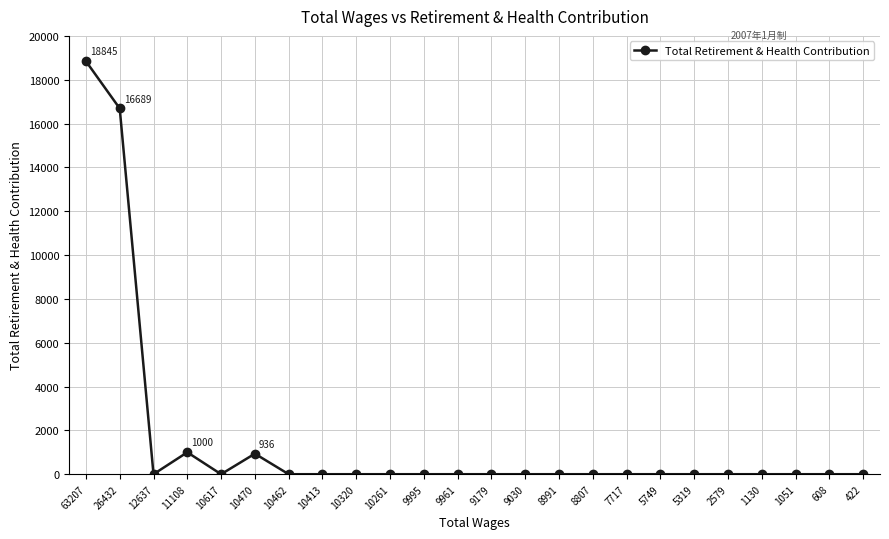

What is the difference between the maximum and second lowest values?

18845